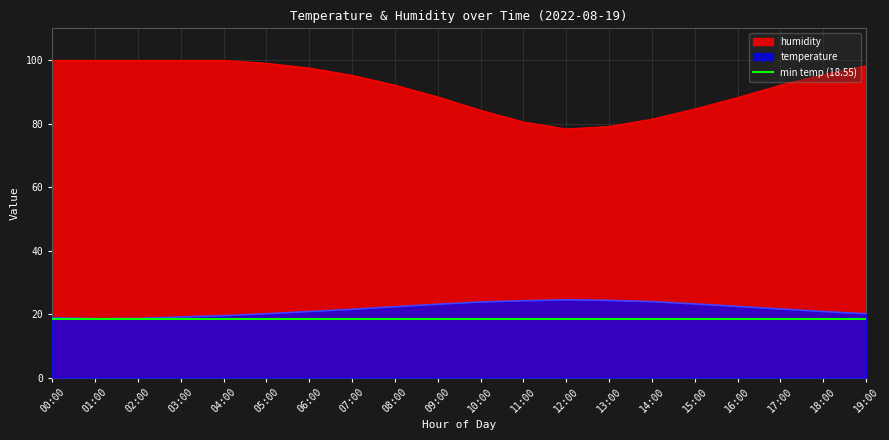

True or false: humidity has more than 2 points higher than both neighbors.

False